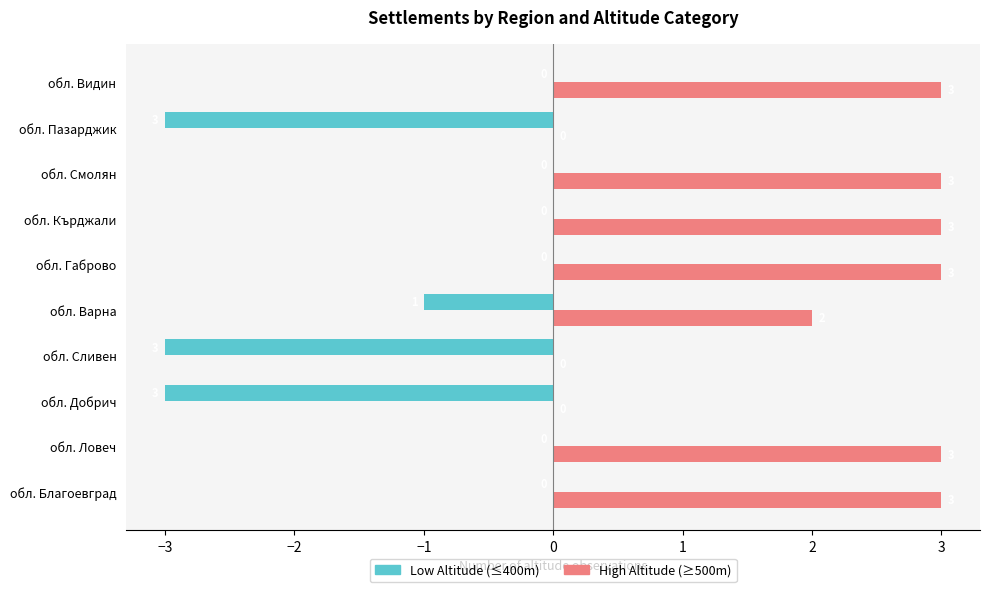

What is the maximum value shown in the chart?

3